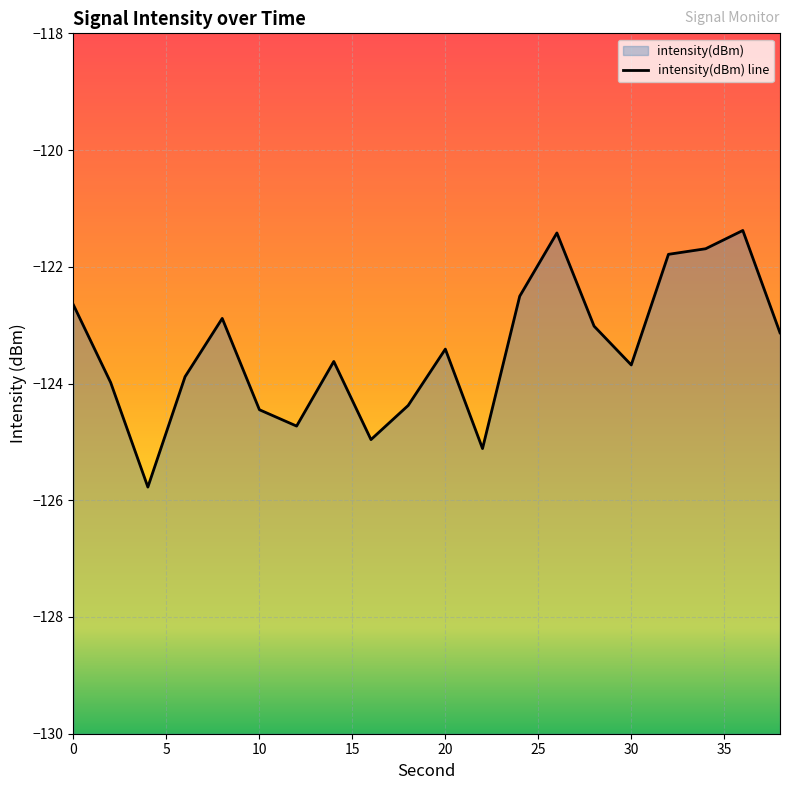

Reading right to left, what are all the values shown in this chart?

38=-123.1	36=-121.4	34=-121.7	32=-121.8	30=-123.7	28=-123.0	26=-121.4	24=-122.5	22=-125.1	20=-123.4	18=-124.4	16=-125.0	14=-123.6	12=-124.7	10=-124.4	8=-122.9	6=-123.9	4=-125.8	2=-124.0	0=-122.7